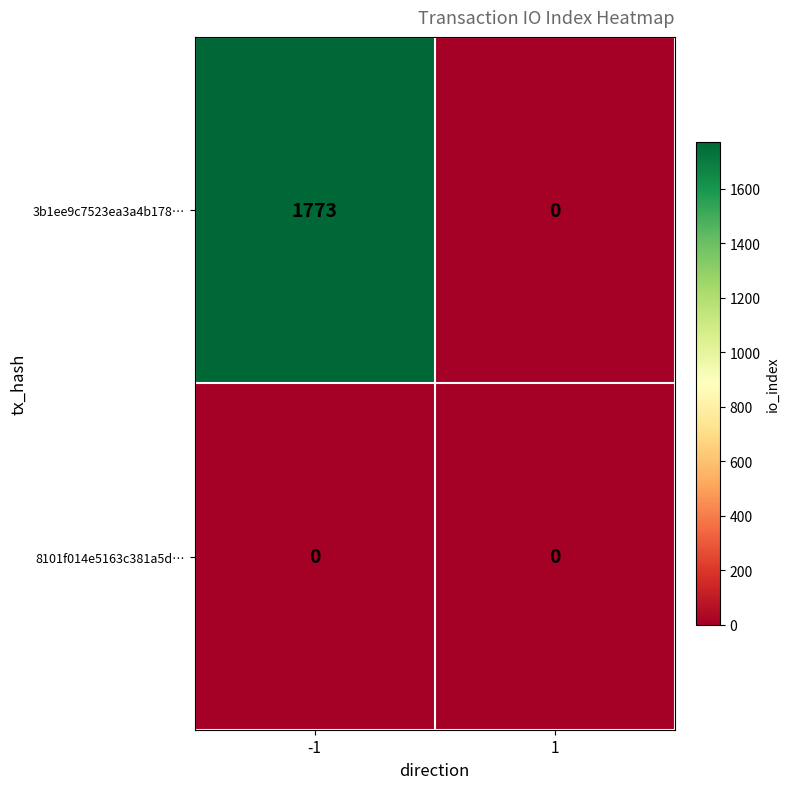

What is the difference between the maximum and minimum values in the 3b1ee9c7523ea3a4b178… series?

1773